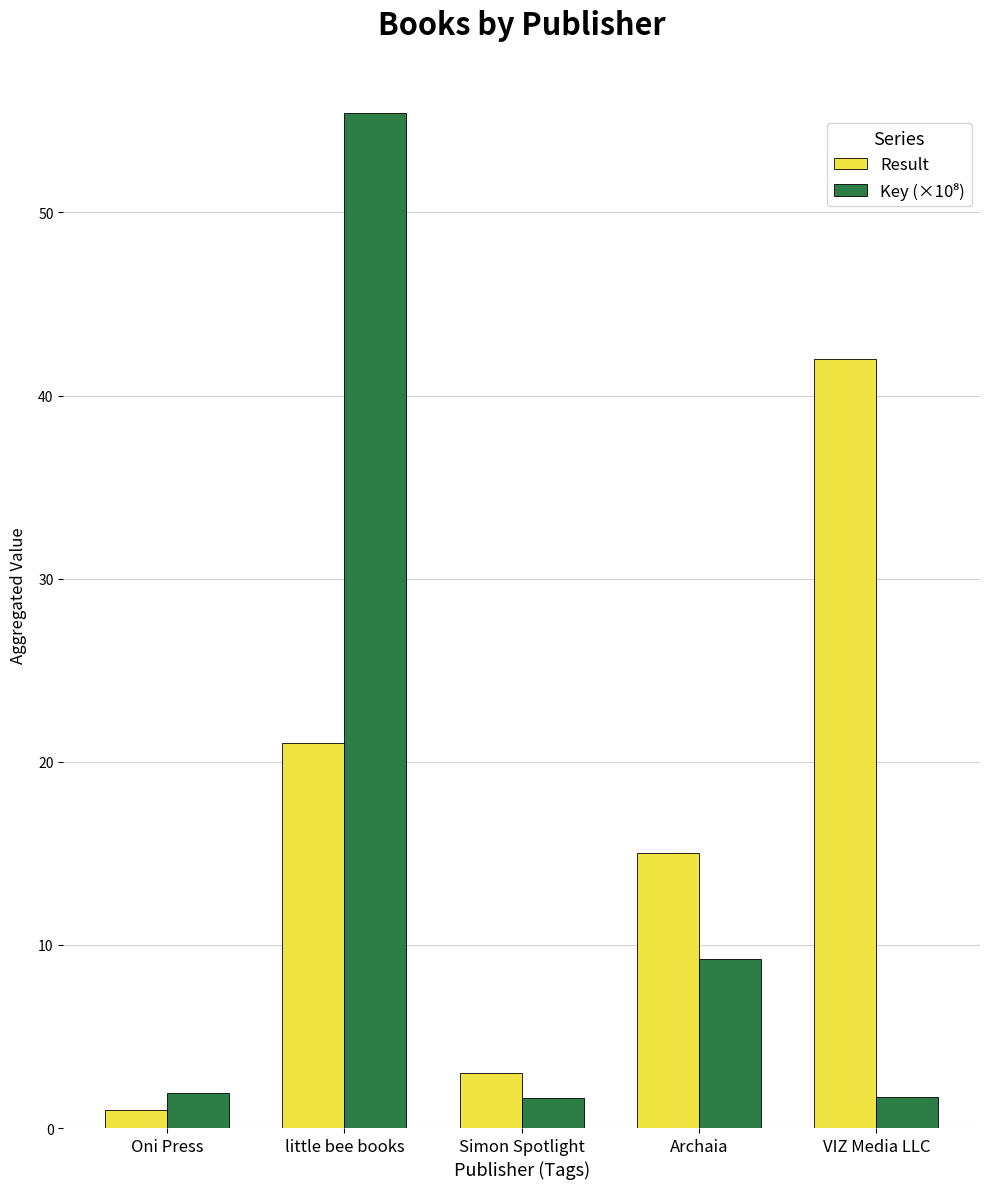

What is the average value of the Result series?

16.4